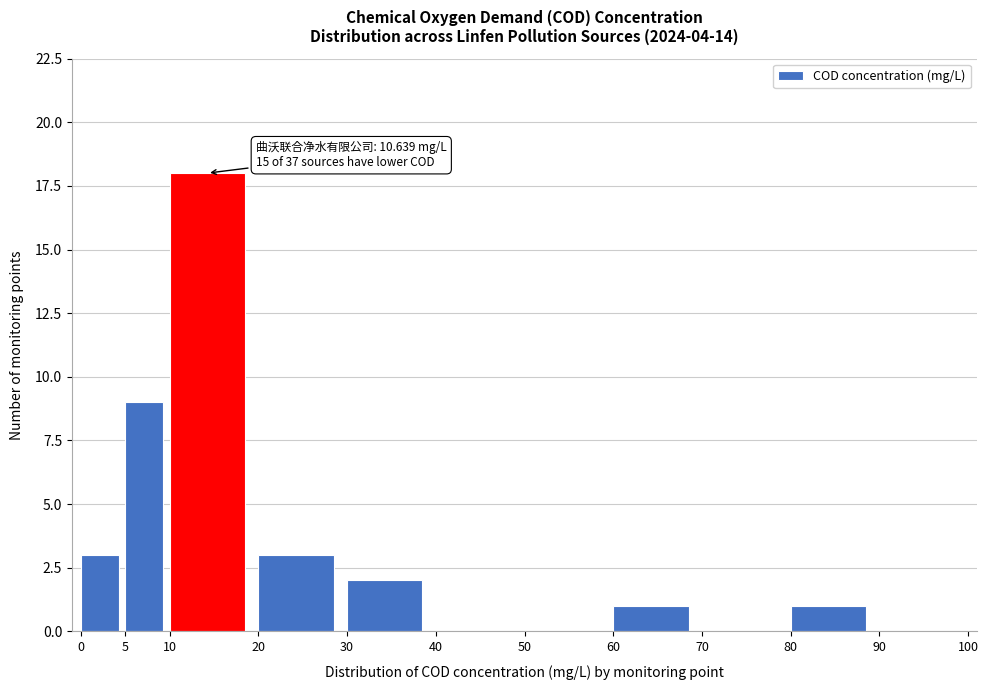

Which range on the x-axis has the tallest bar?

10 to 20